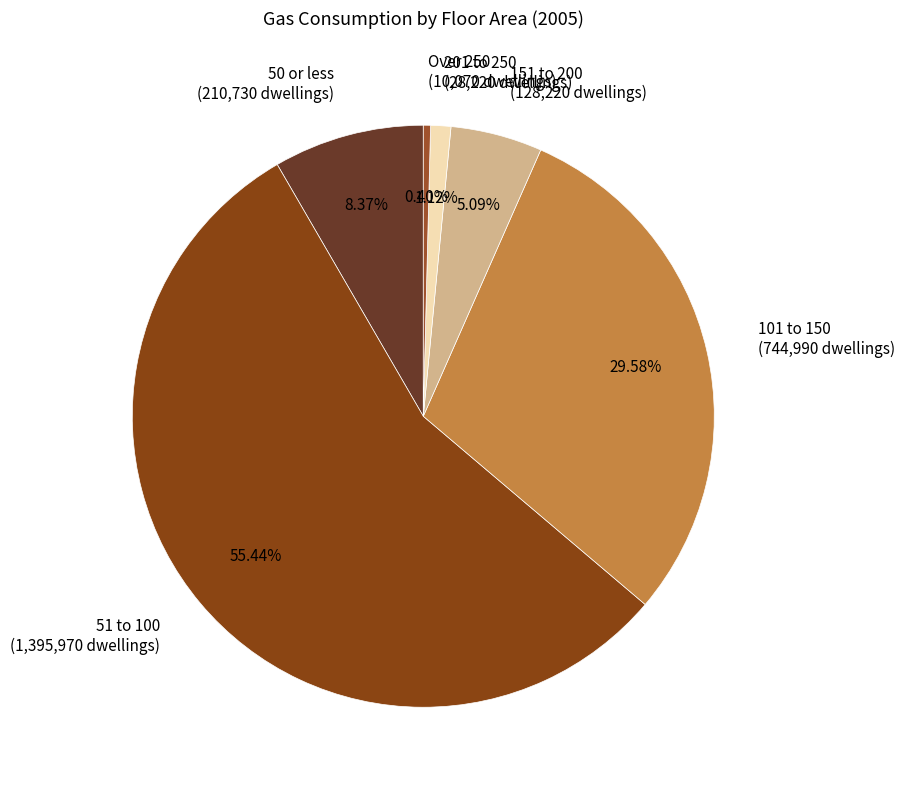

To the nearest percent, what is the average slice percentage?

17%